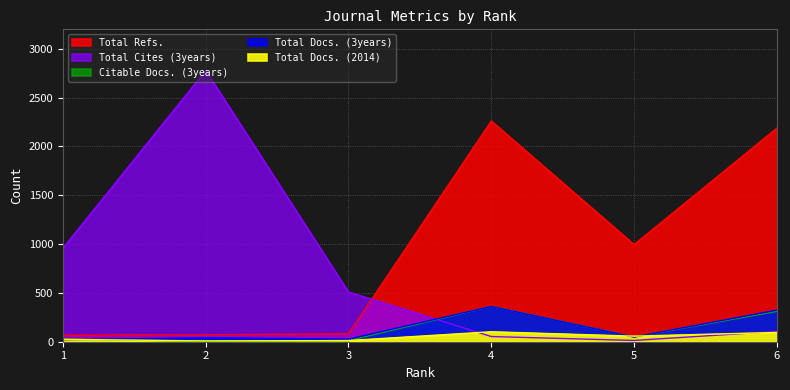

Between 3 and 6, which series saw the biggest shift?

Total Refs.